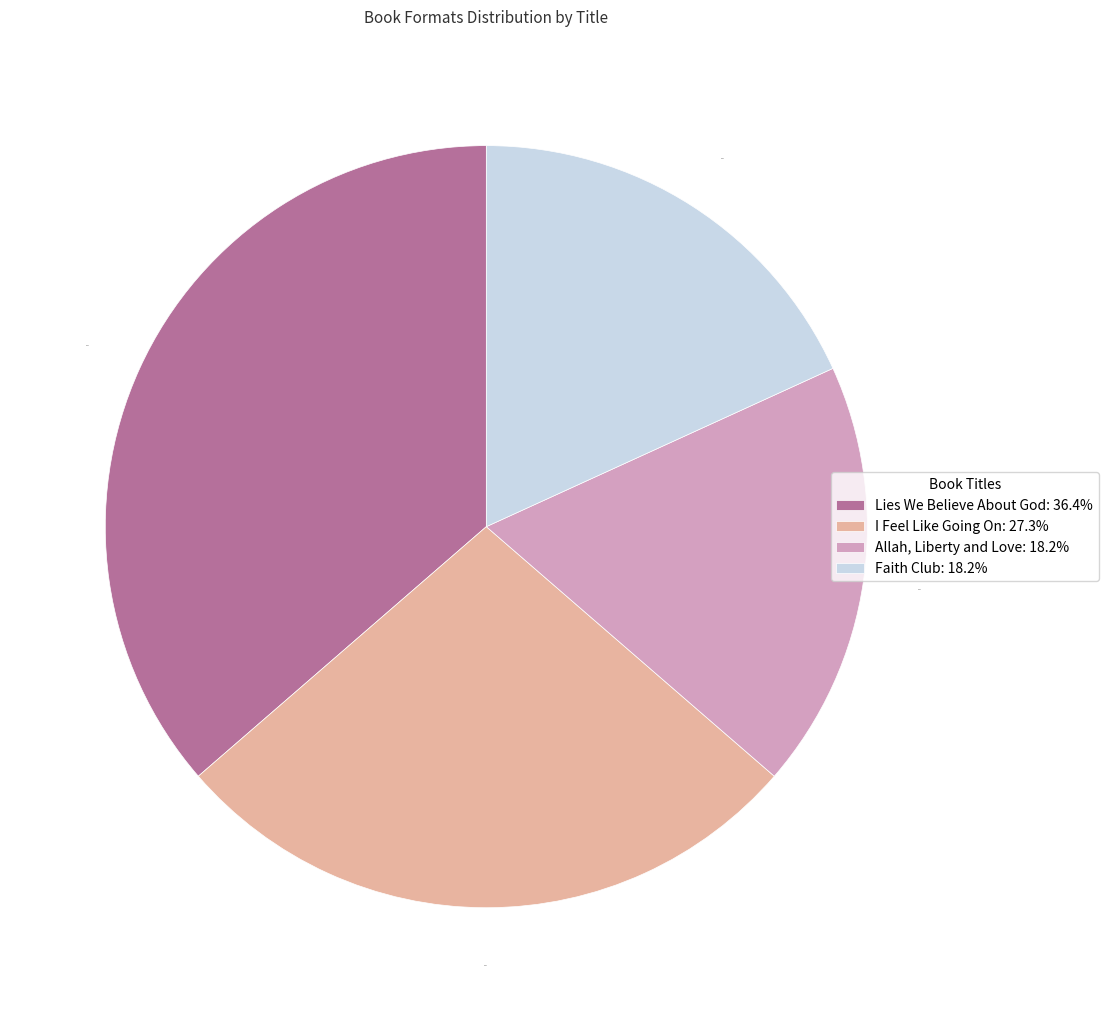

To the nearest percent, what is the combined percentage of Allah, Liberty and Love and Lies We Believe About God?

55%